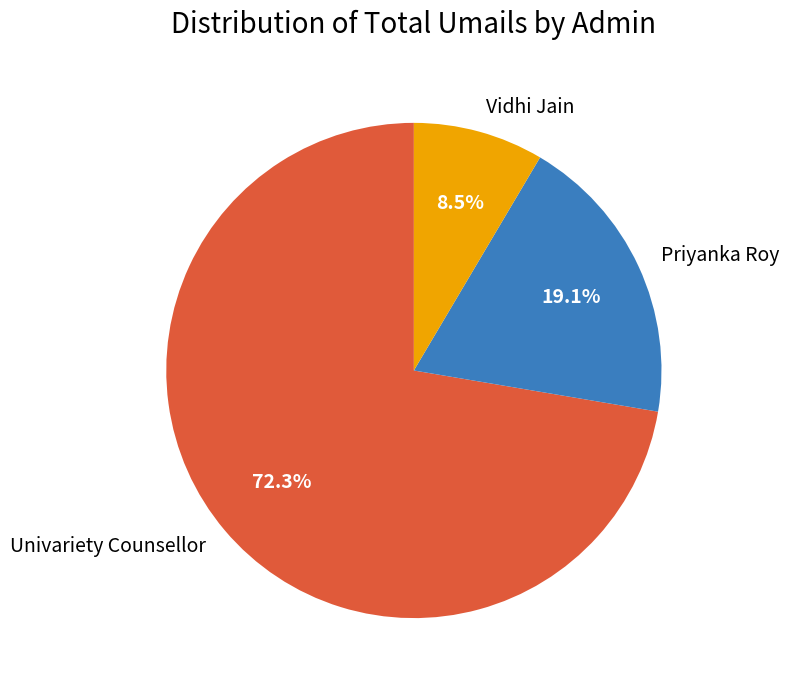

How many slices are in this pie chart?

3